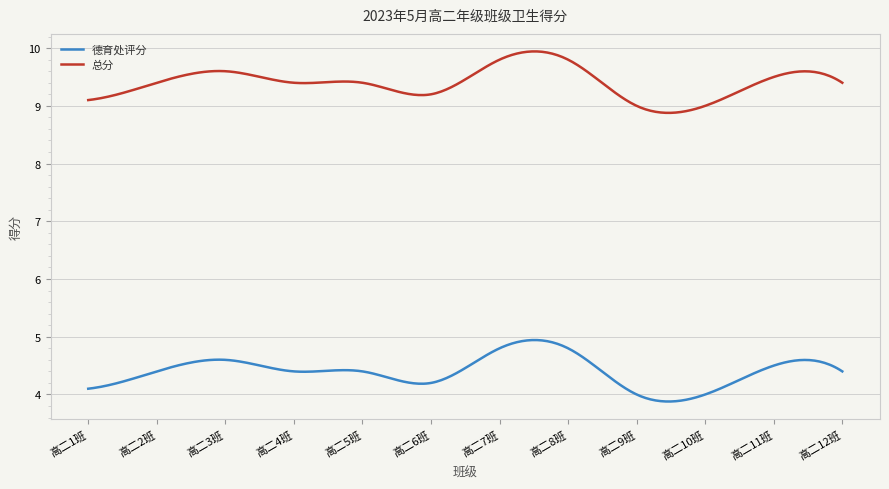

True or false: 德育处评分 and 总分 intersect in this chart.

False